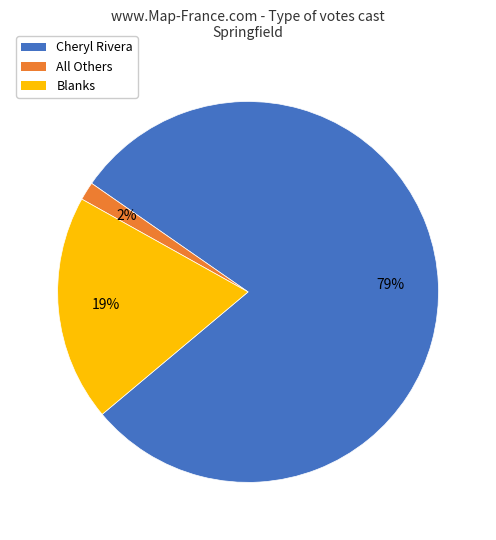

What is the ratio of the value at Blanks to the value at Cheryl Rivera?

0.2